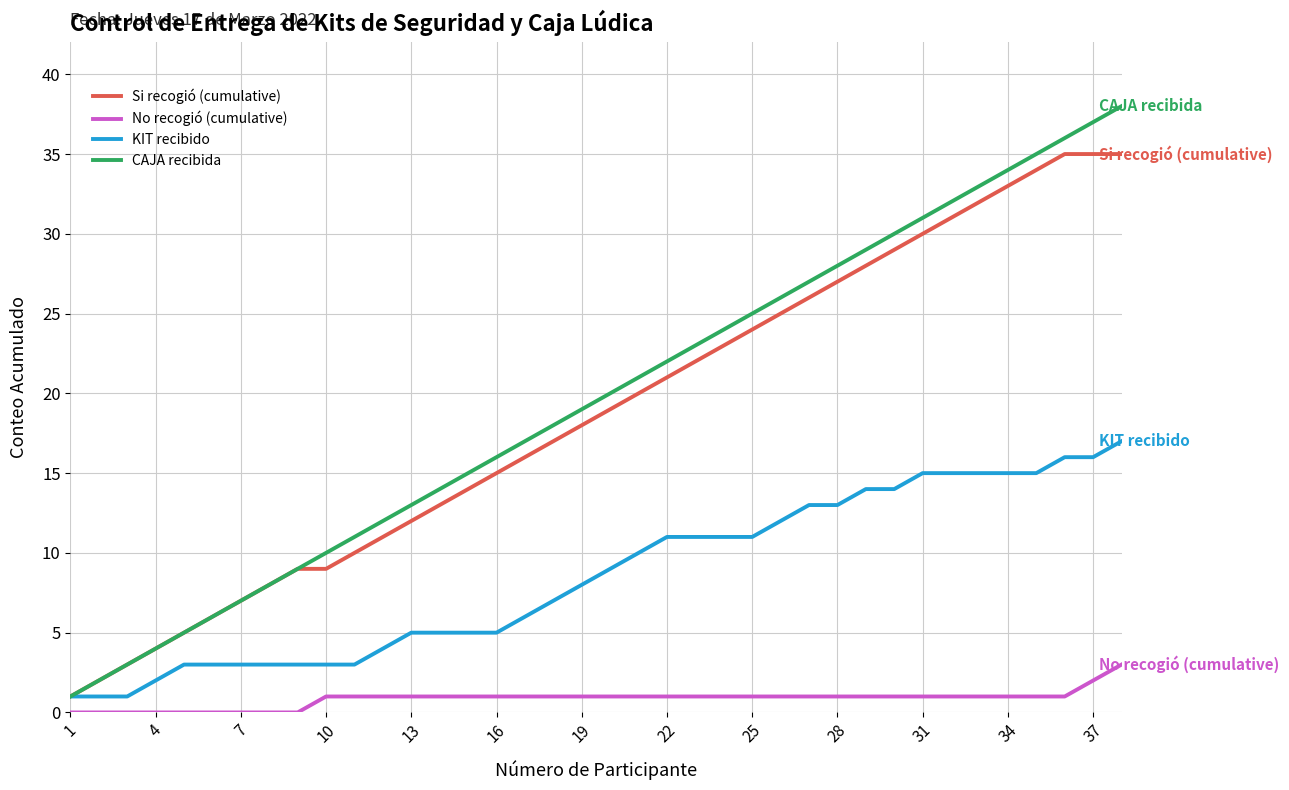

True or false: No recogió (cumulative) and Si recogió (cumulative) intersect in this chart.

False